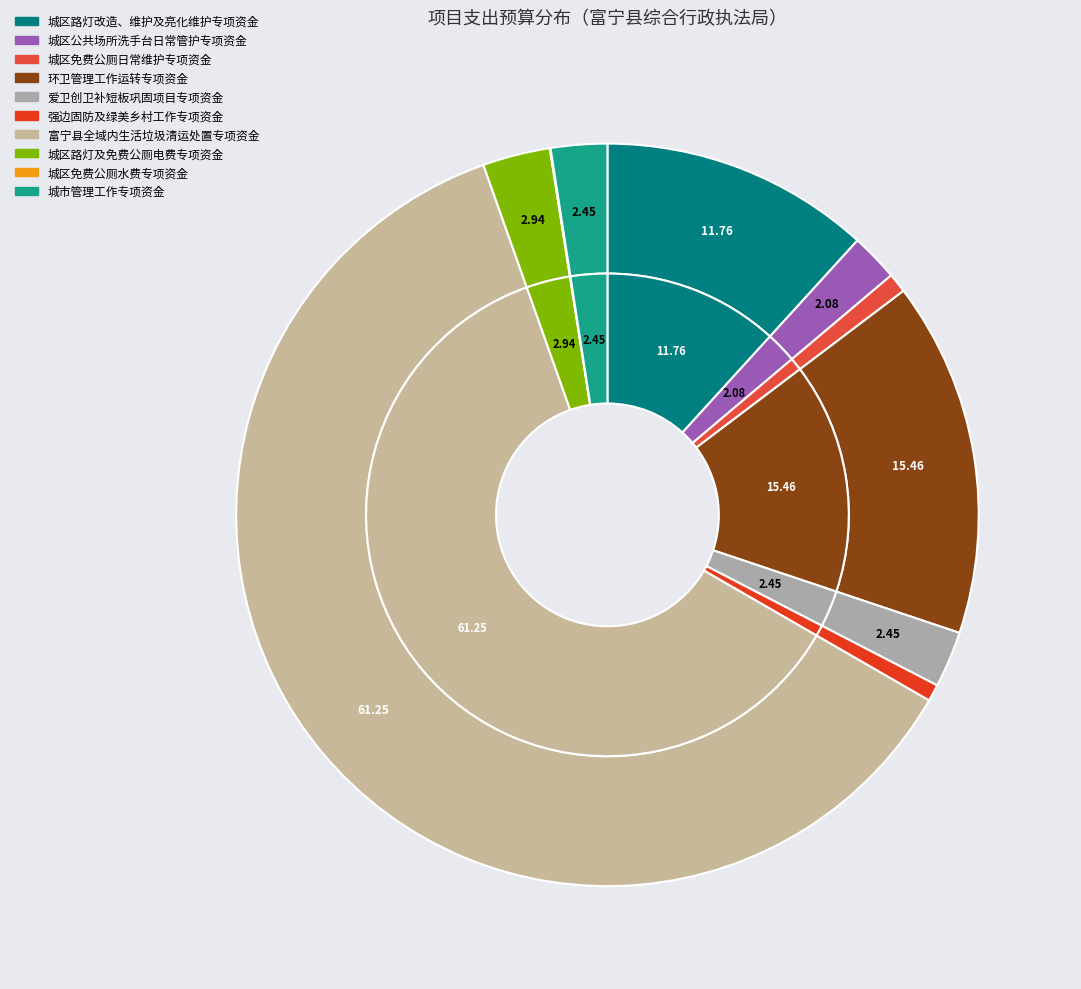

Does 爱卫创卫补短板巩固项目专项资金 account for over 50% of the chart?

No